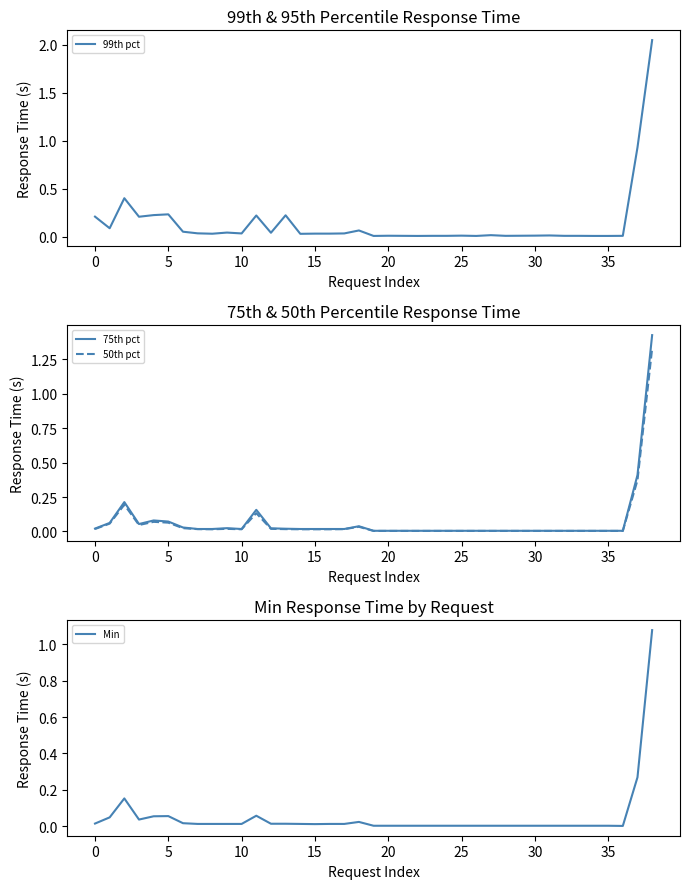

True or false: 75th pct and Min cross at least once.

False